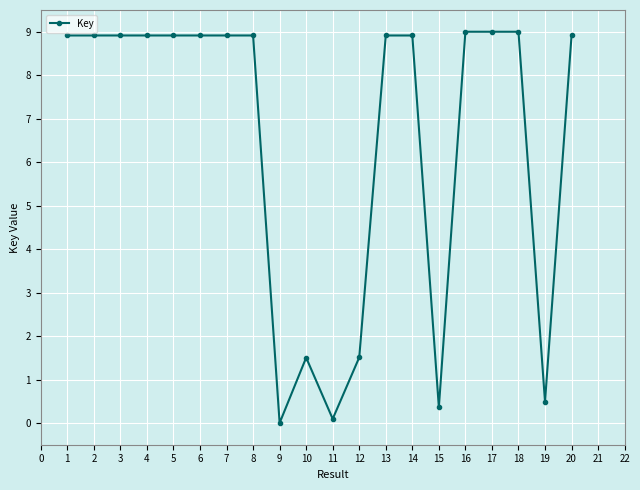

How many data points does each series have?

20